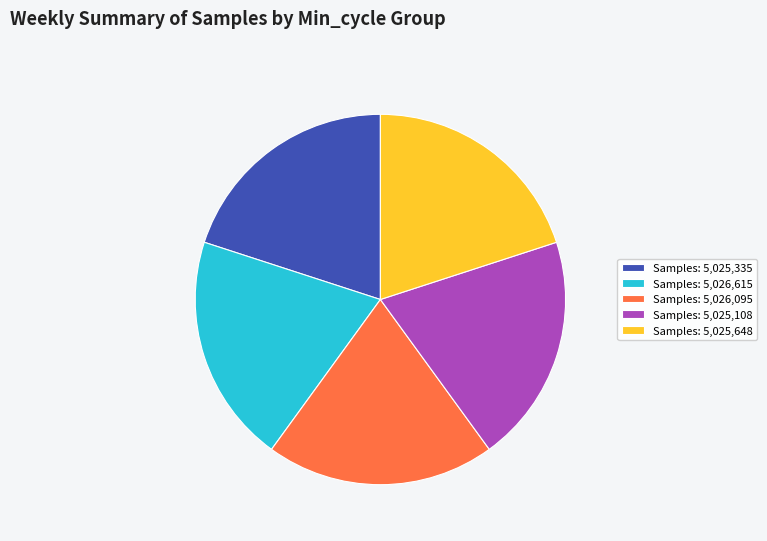

What is the ratio of the value at Samples: 5,026,615 to the value at Samples: 5,026,095?

1.0